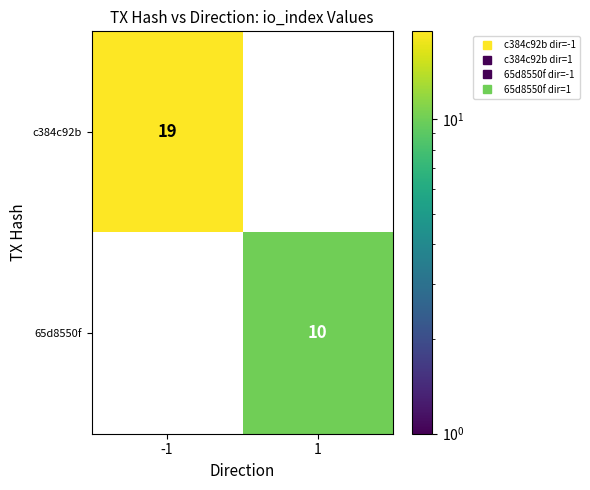

Rank the categories by 65d8550f value from highest to lowest.

-1, 1